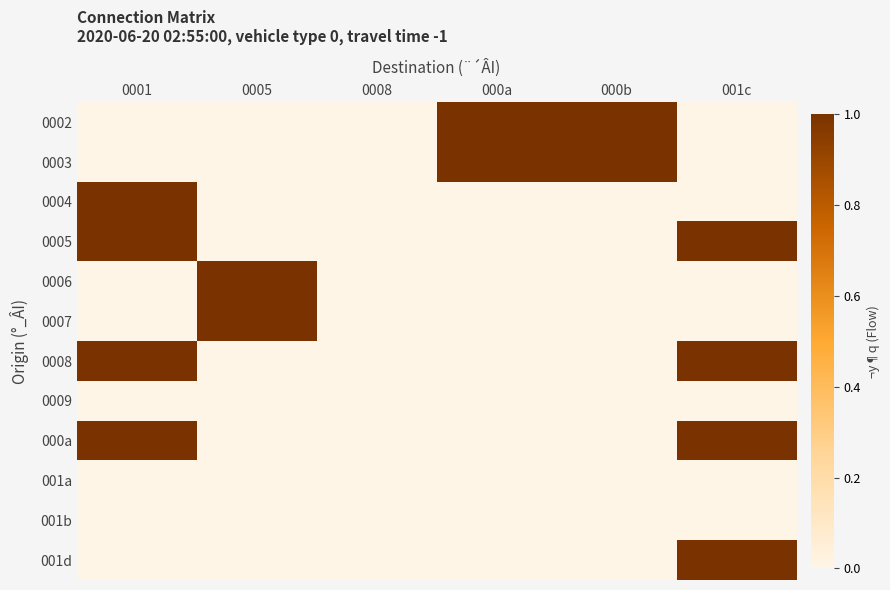

Which has a higher value, 000a or 000b?

000a